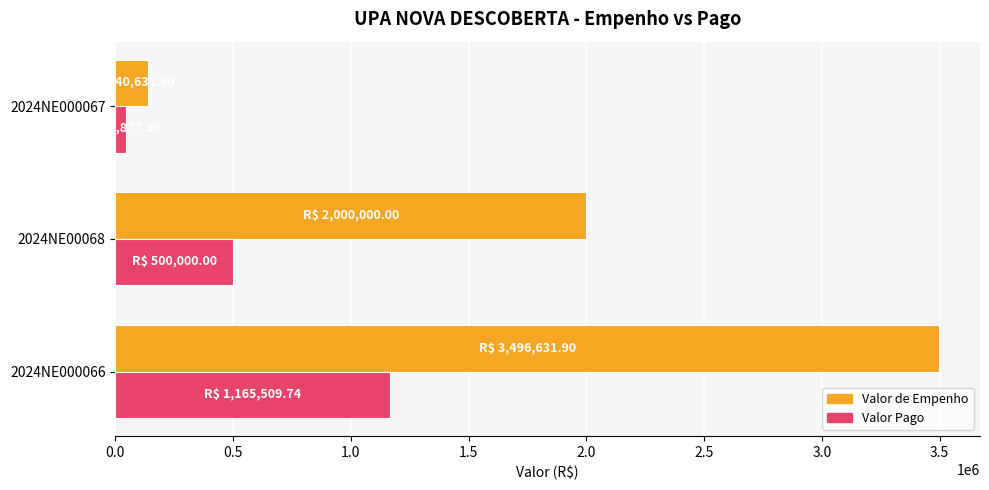

Rank the categories by Valor Pago value from highest to lowest.

2024NE000066, 2024NE00068, 2024NE000067